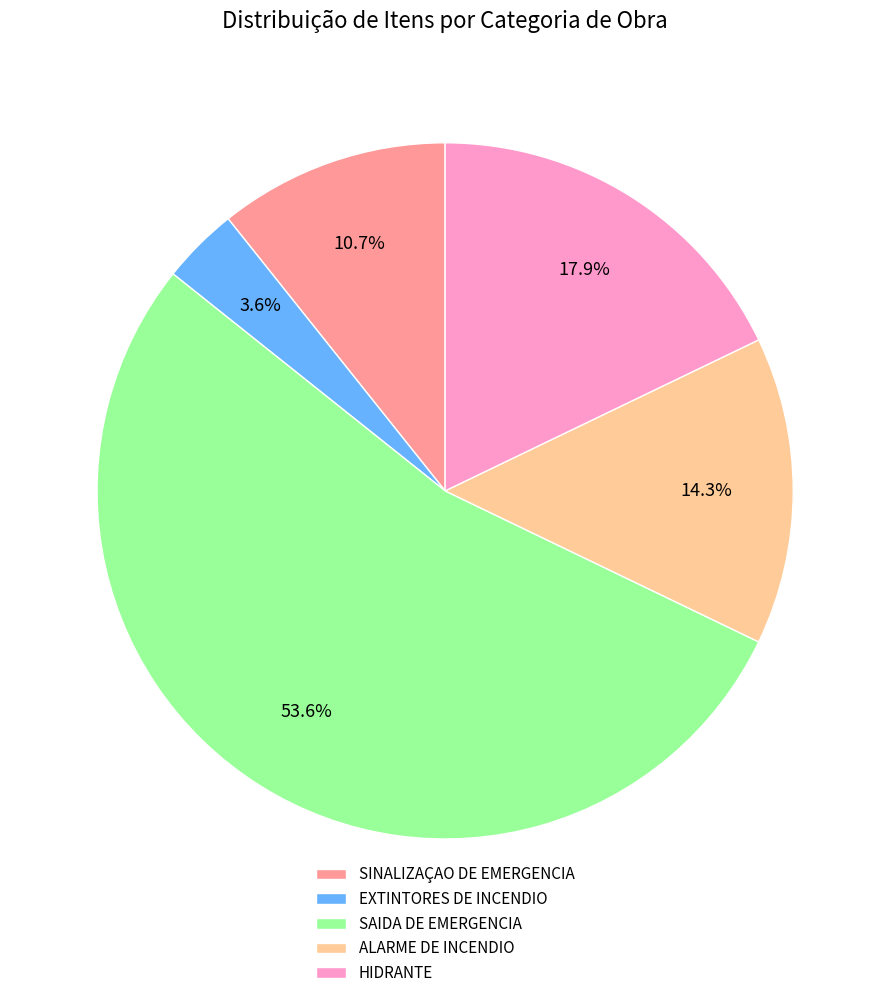

How many segments does this pie chart have?

5